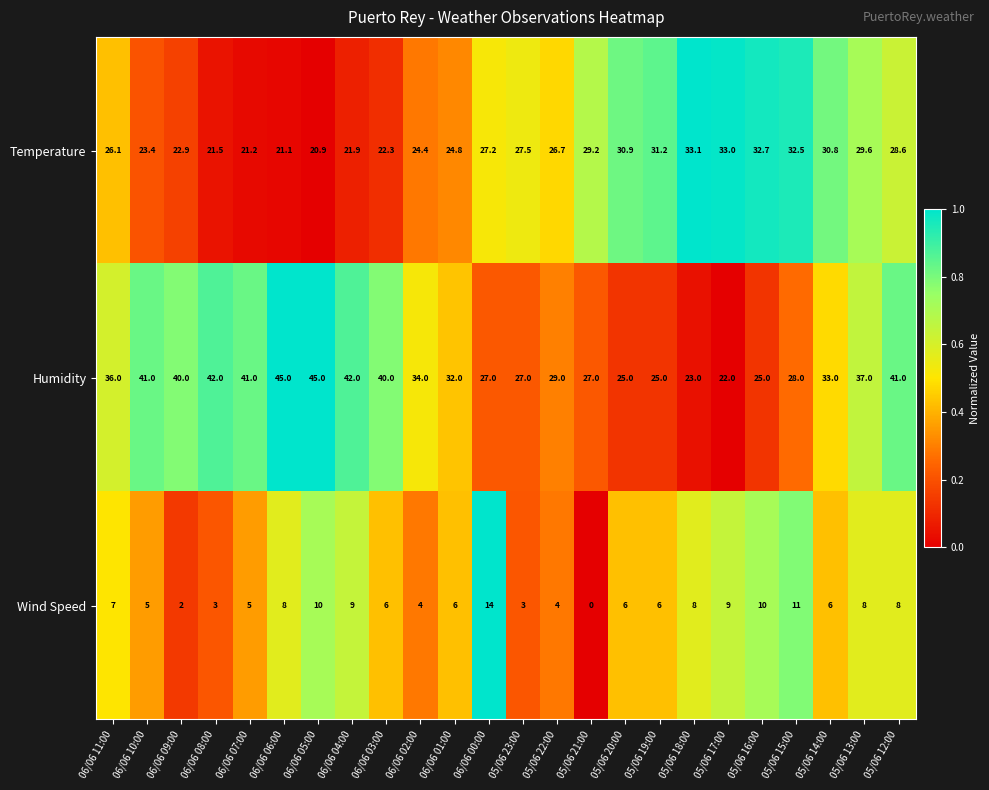

List the series in order of their peak value, lowest first.

Wind Speed, Temperature, Humidity